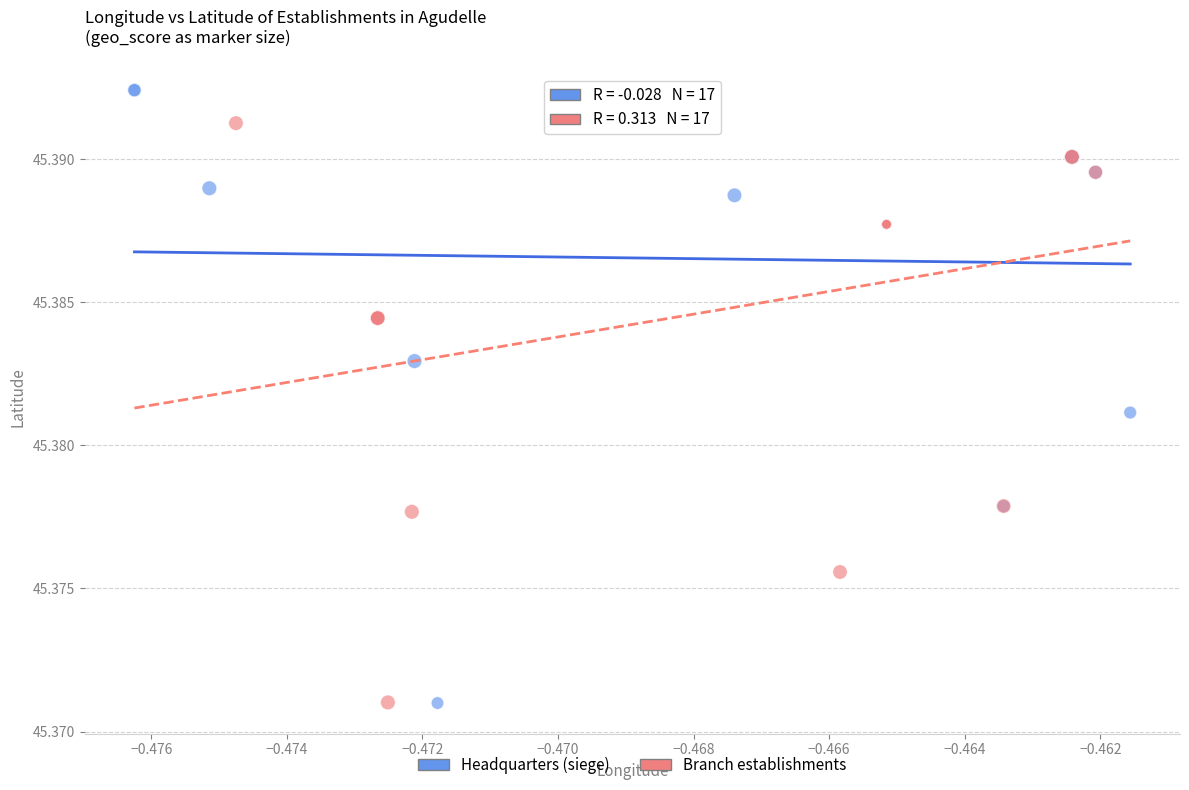

Which series has the largest Y range (max minus min)?

Headquarters (siege)